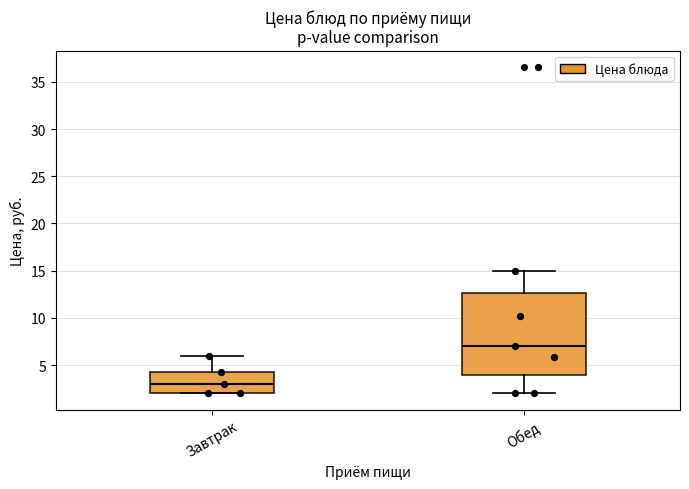

Where is the upper edge of the box for Завтрак on the y-axis? The values are not printed on the chart, so give them approximately, as read against the axis.

4.5